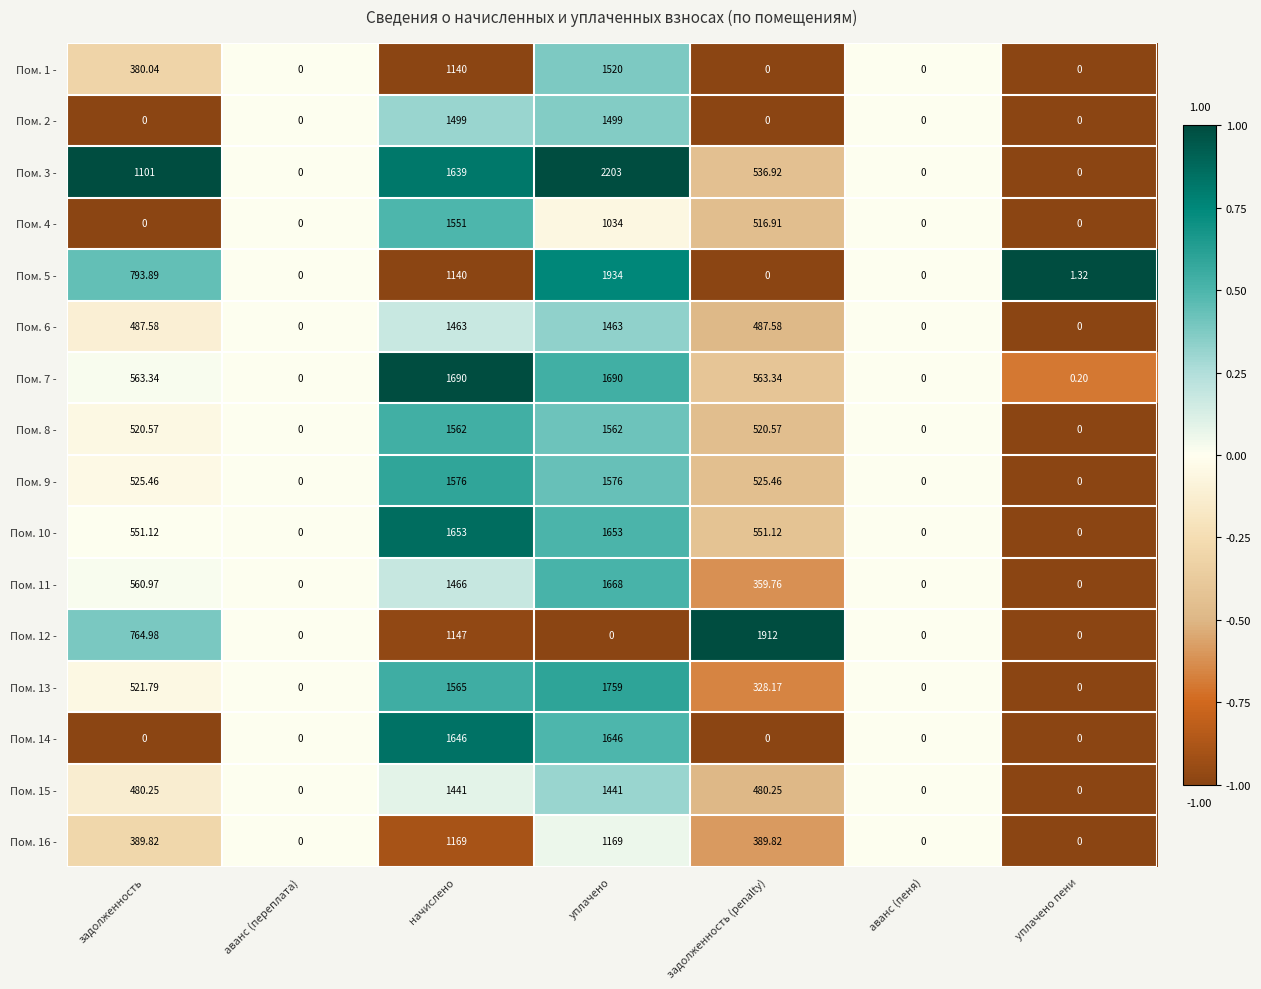

What is the total value across all series at уплачено пени?

1.5